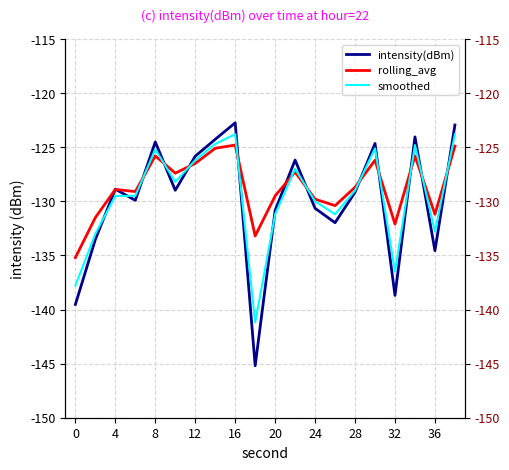

The smoothed series shows -164.4 at 16. True or false?

False